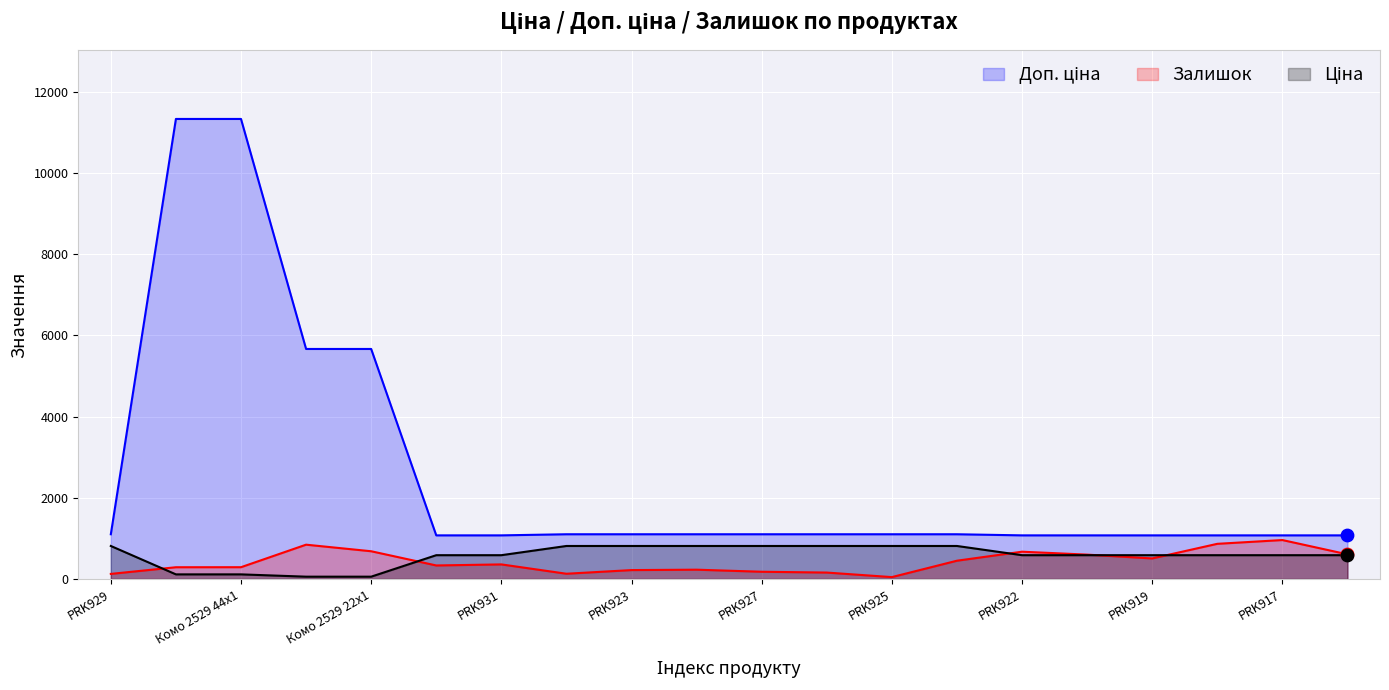

Is the value of Доп. ціна at PRK924 greater than the value of Залишок at PRK921?

Yes